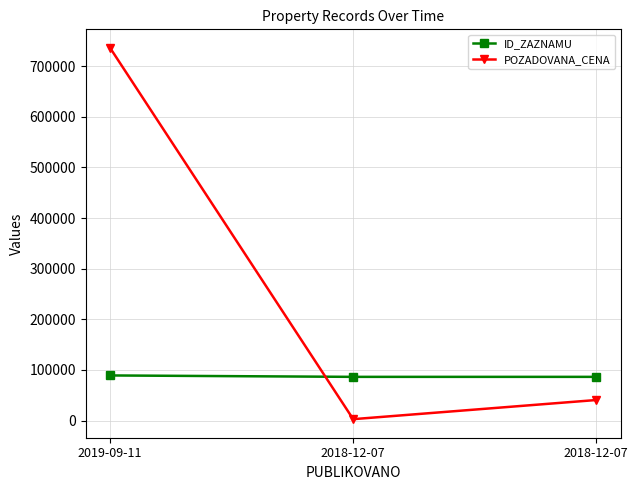

What is the label of the 2nd point from the right?

2018-12-07